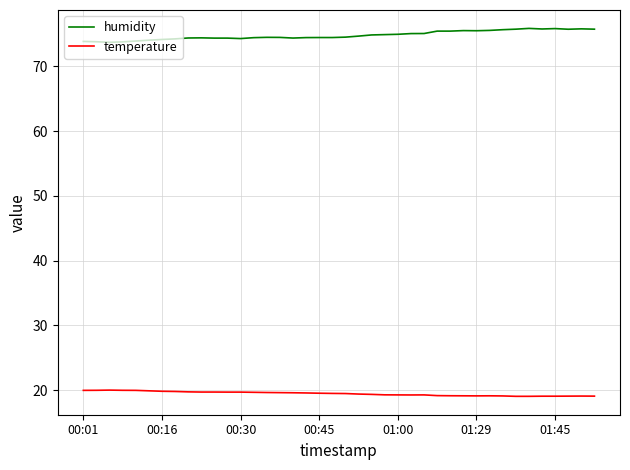

What is the maximum value for temperature?

20.0